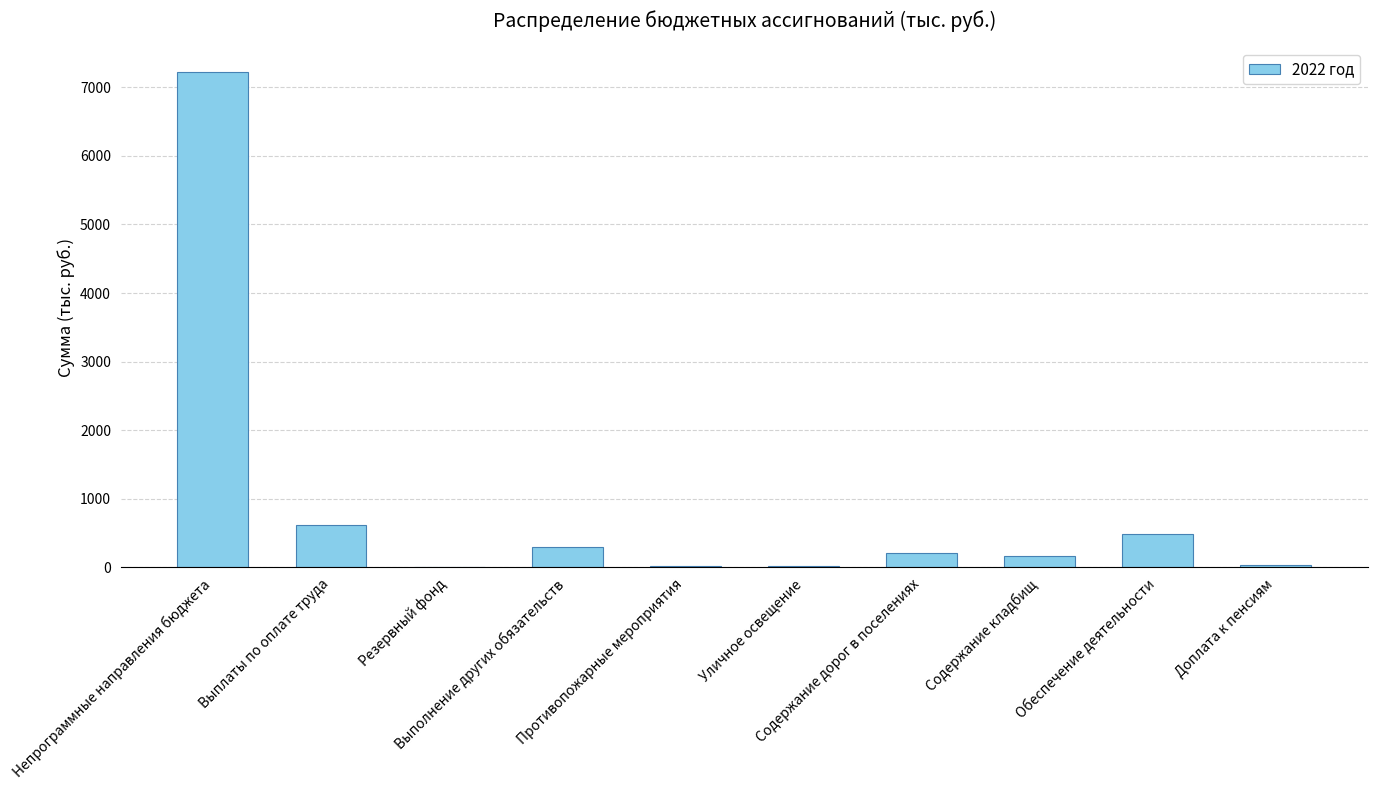

How many values exceed 202?

5